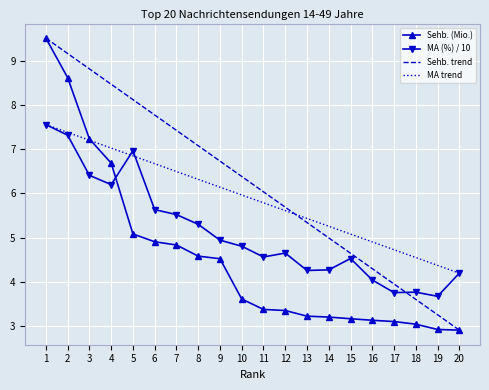

At how many categories does at least one series exceed 5?

8